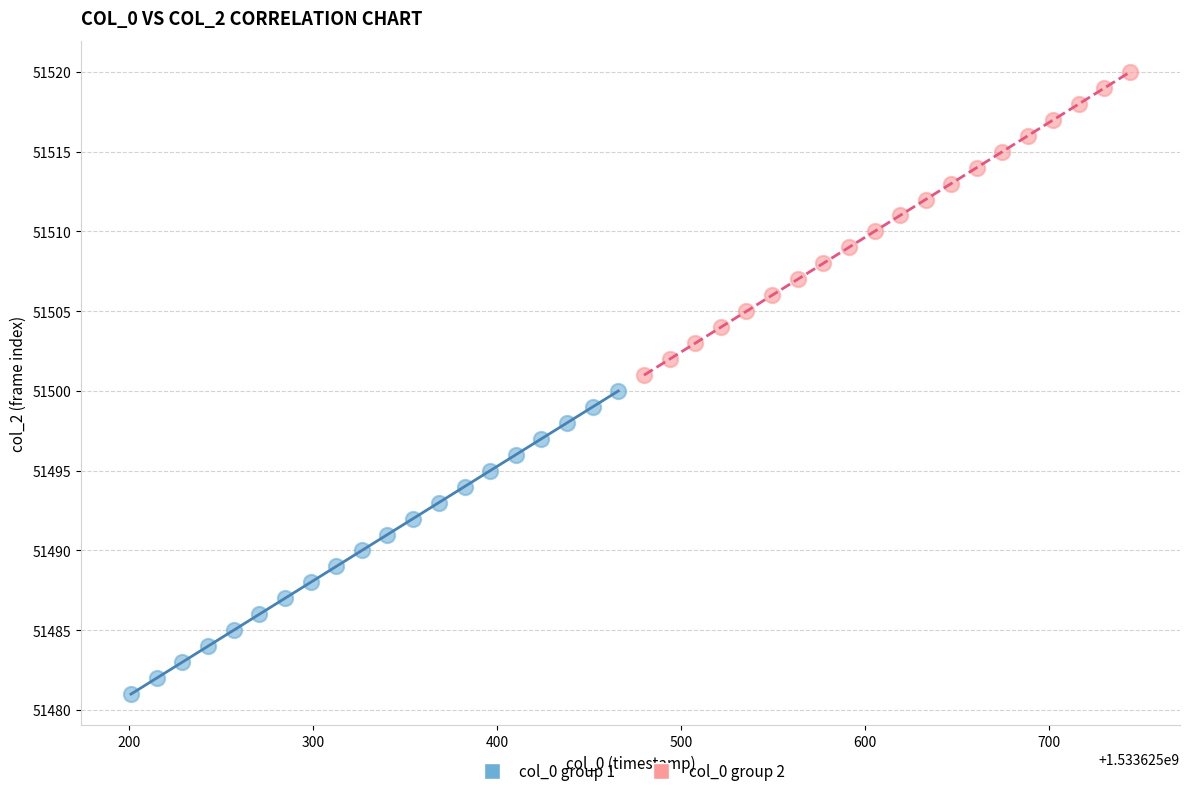

Which series contains the lowest Y value?

col_0 group 1